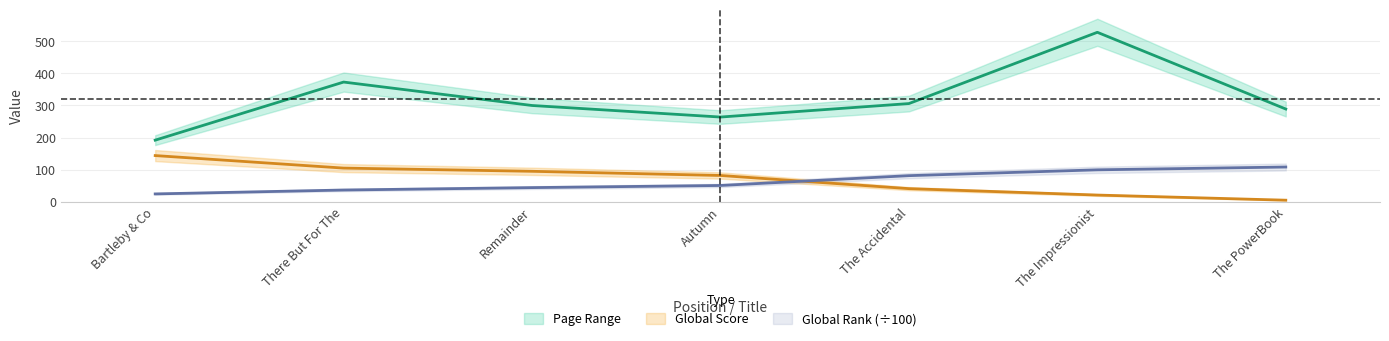

List the labels in order of Global Rank value, smallest first.

Bartleby & Co, There But For The, Remainder, Autumn, The Accidental, The Impressionist, The PowerBook